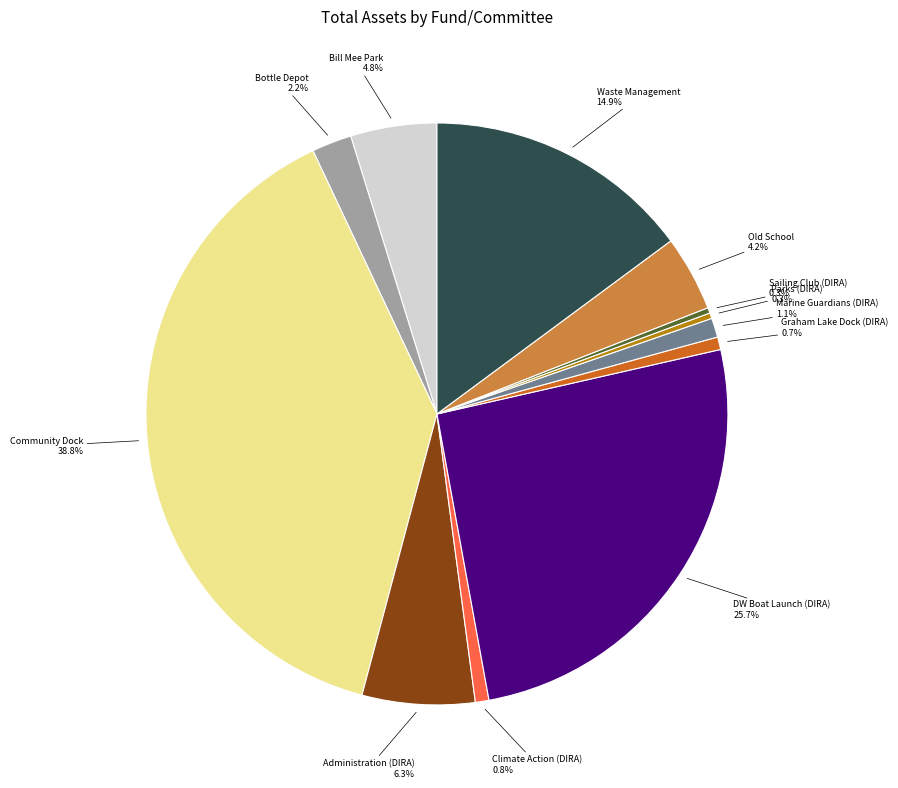

Which has a higher value, Marine Guardians (DIRA) or Waste Management?

Waste Management